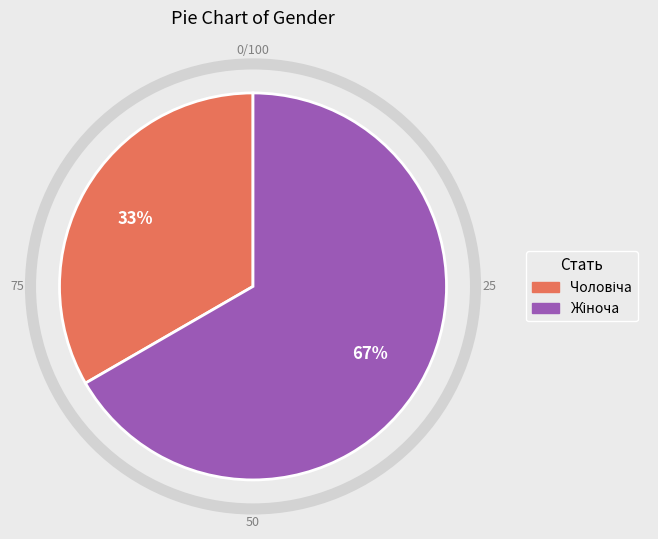

To the nearest percent, what is the average slice percentage?

50%